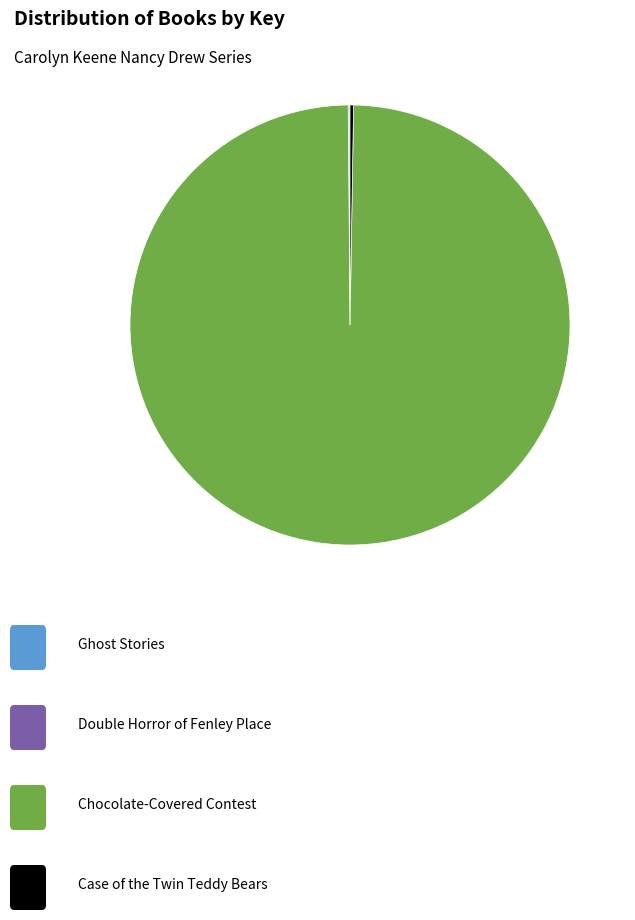

Is there any slice that represents more than half of the pie?

Yes